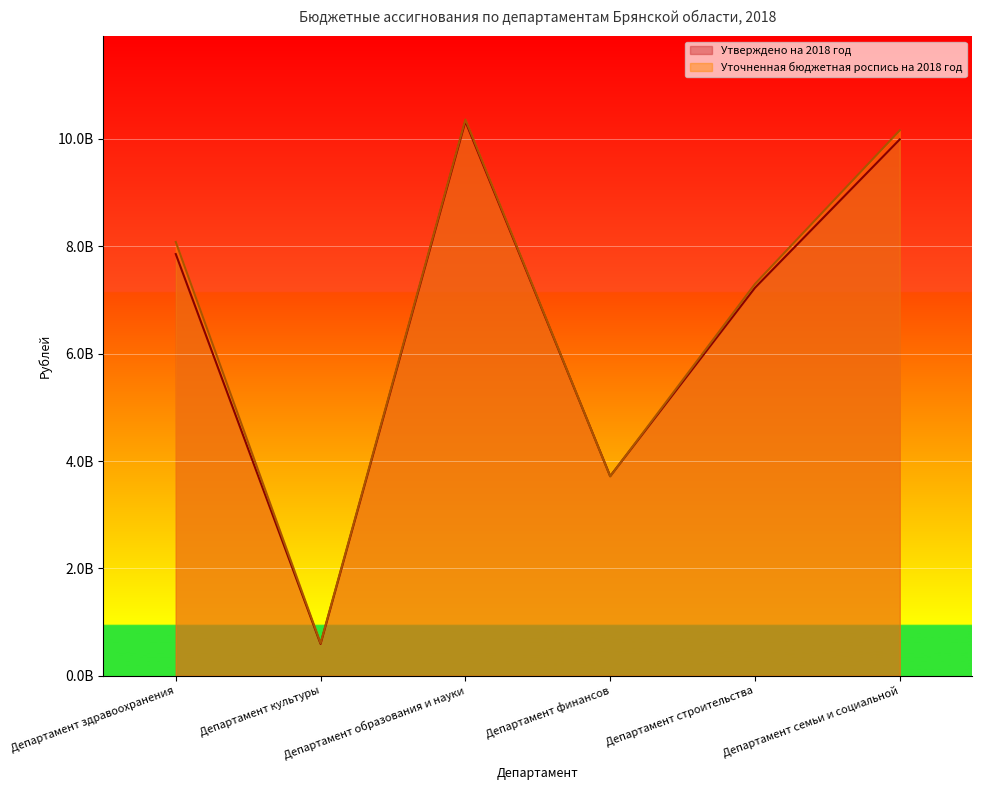

What is the value of the Уточненная бюджетная роспись на 2018 год point at the 2nd from the left?

606957647.0